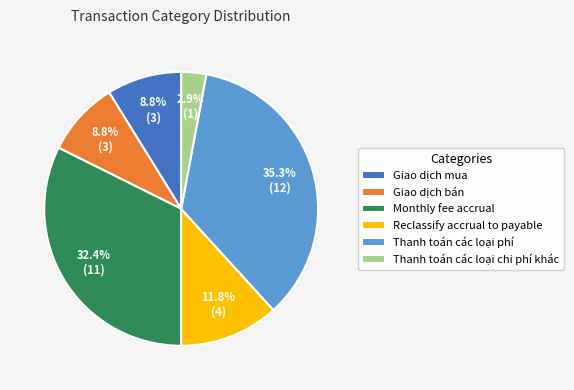

Is there a majority slice in this chart?

No